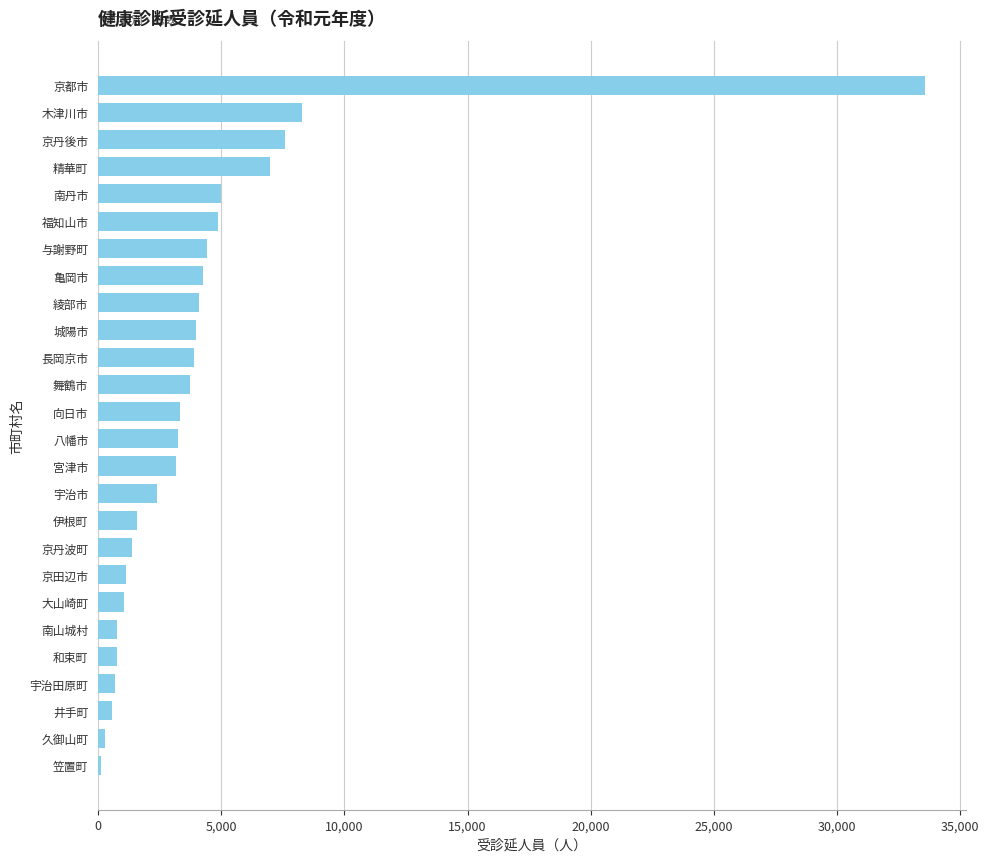

Count the number of categories in the chart.

26